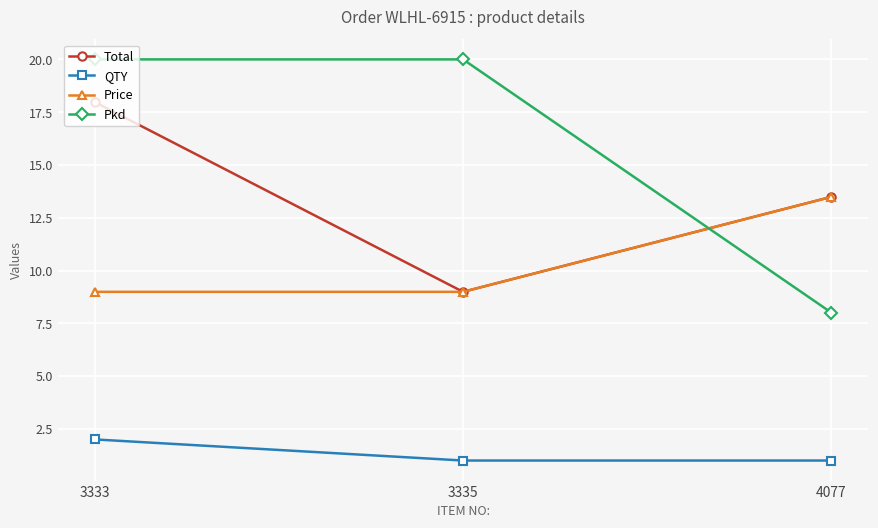

The value of QTY at 3333 is 2.0. True or false?

True